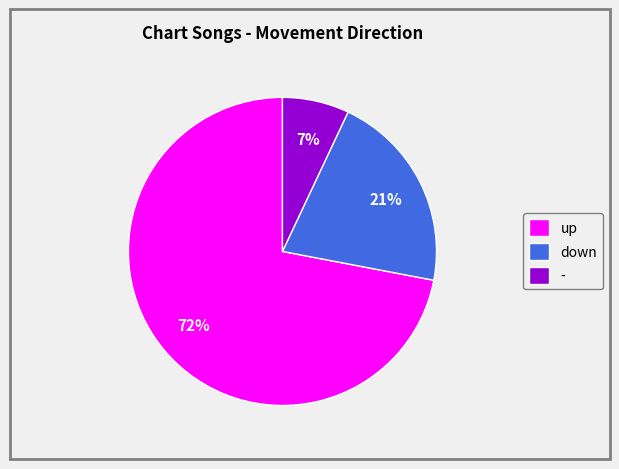

How many slices are in this pie chart?

3